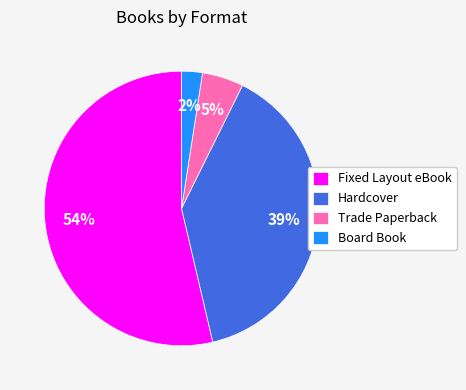

Combined, do Hardcover and Trade Paperback account for over 50%?

No